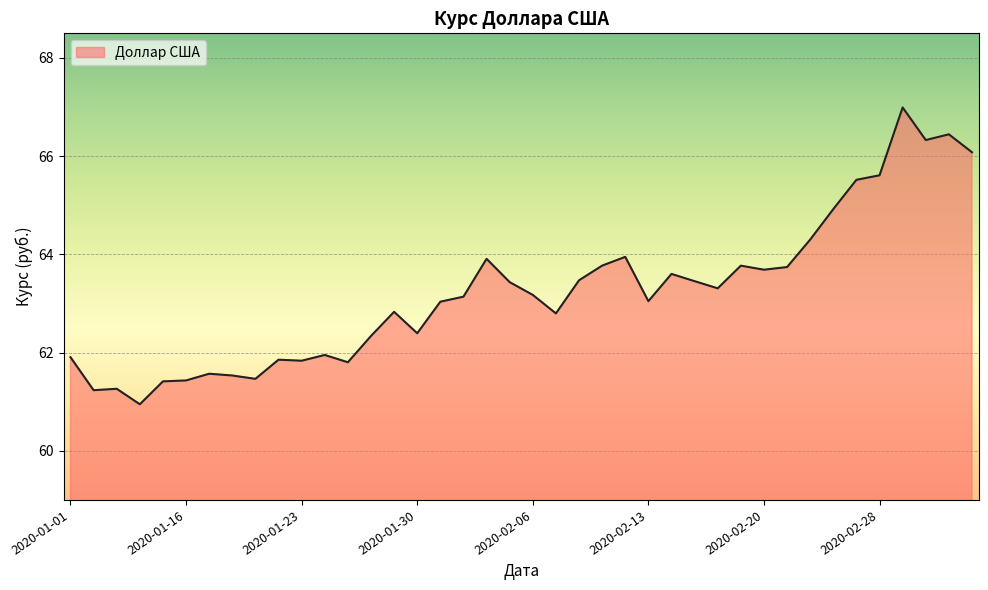

What is the maximum value shown in the chart?

67.0